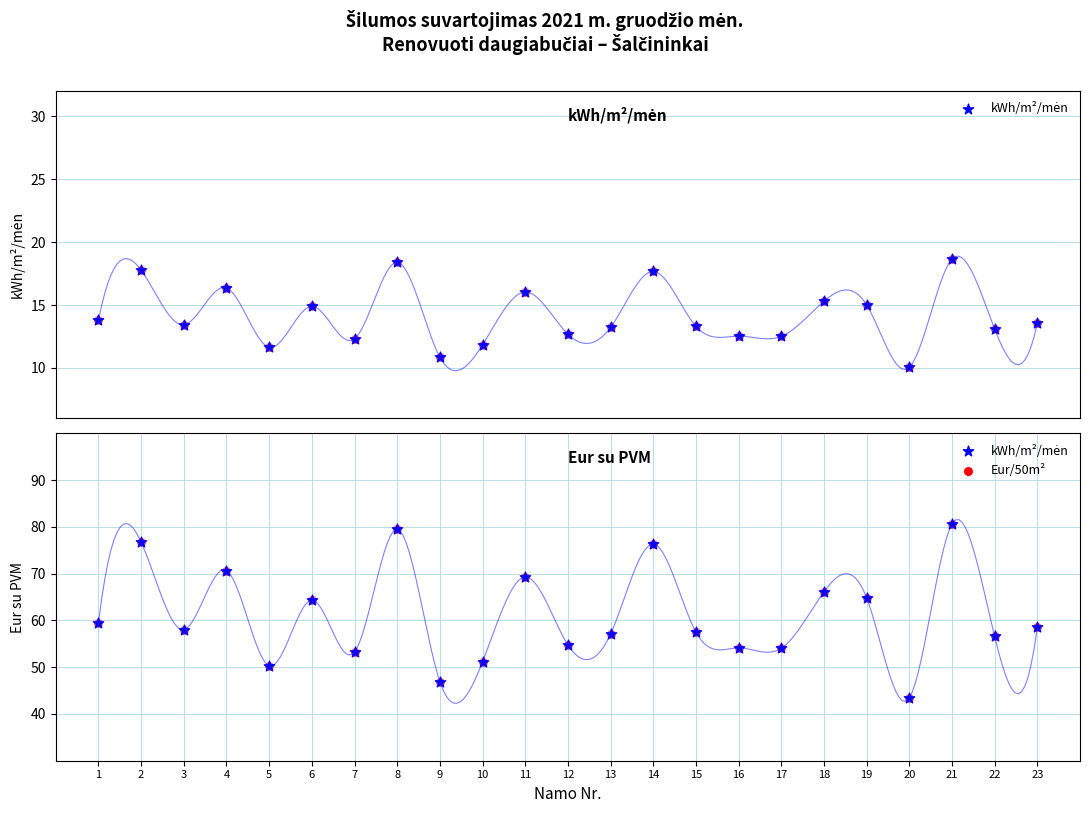

Which series reaches the minimum Y coordinate?

kWh/m²/mėn